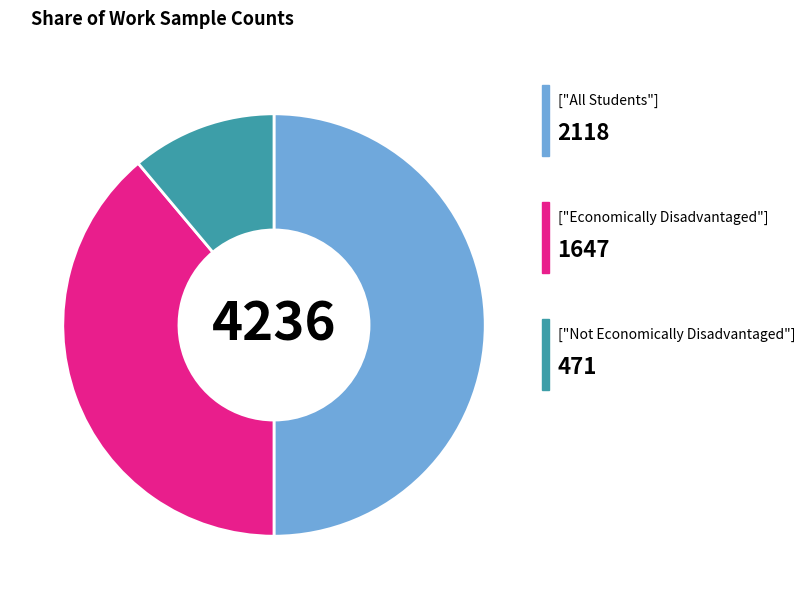

How many slices are in this pie chart?

3